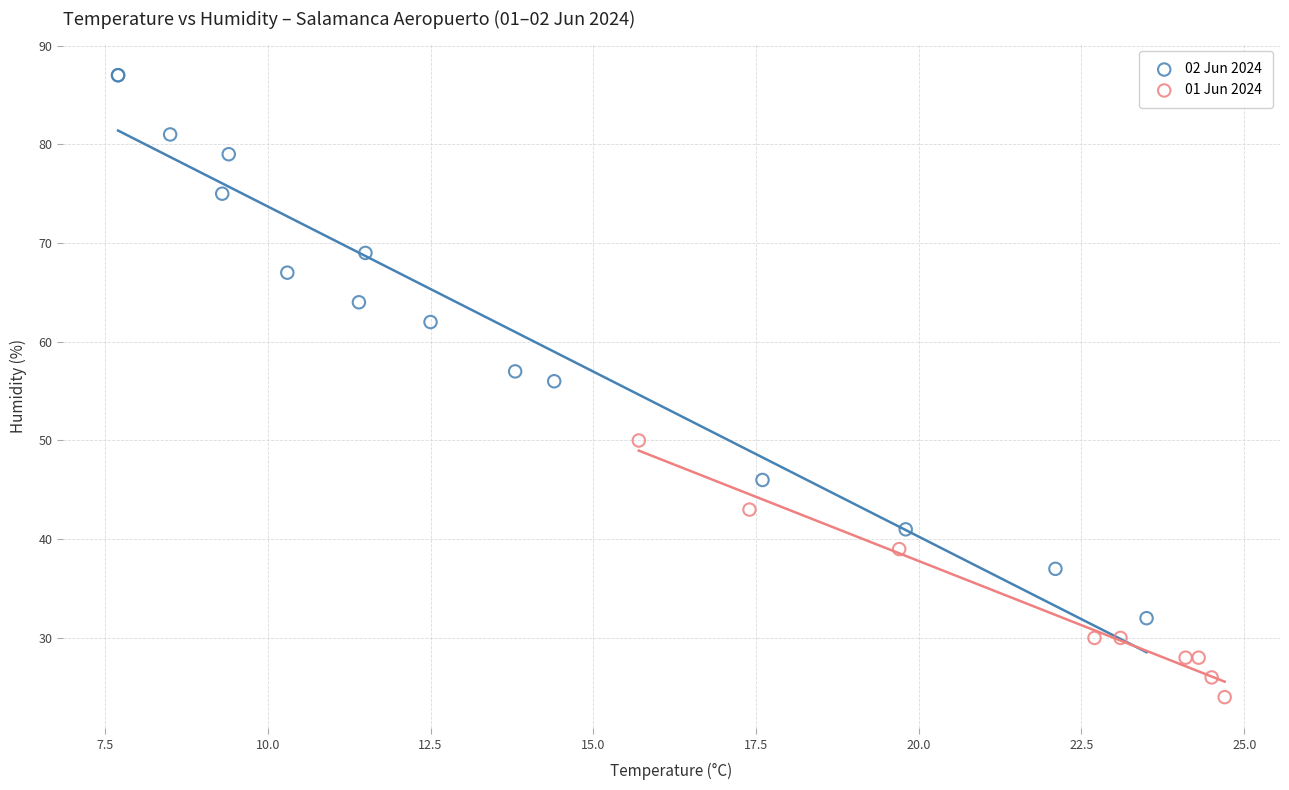

What are all the series names shown in the legend?

02 Jun 2024, 01 Jun 2024